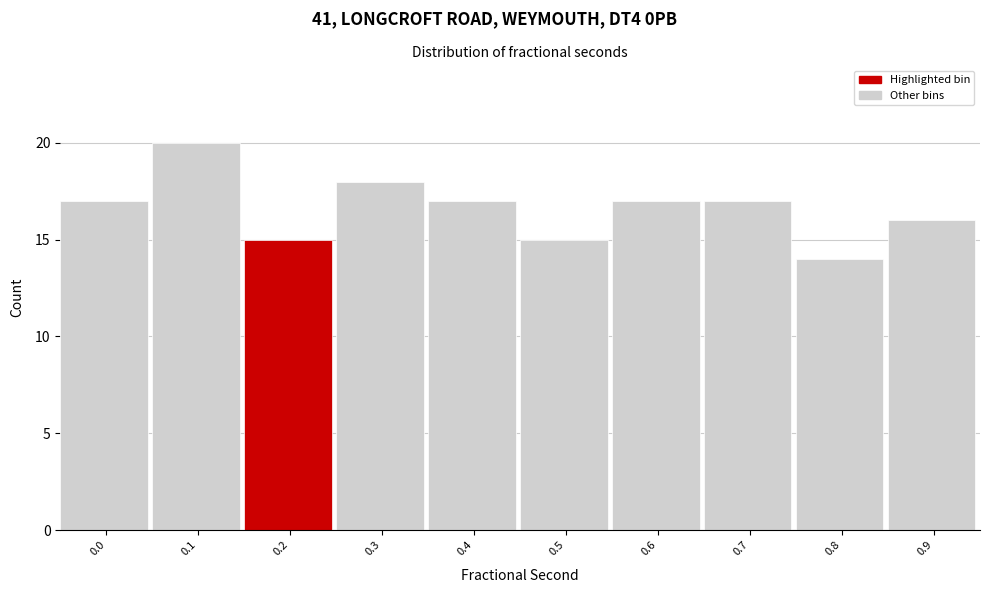

Reading right to left, extract all data points from this chart.

16	14	17	17	15	17	18	15	20	17